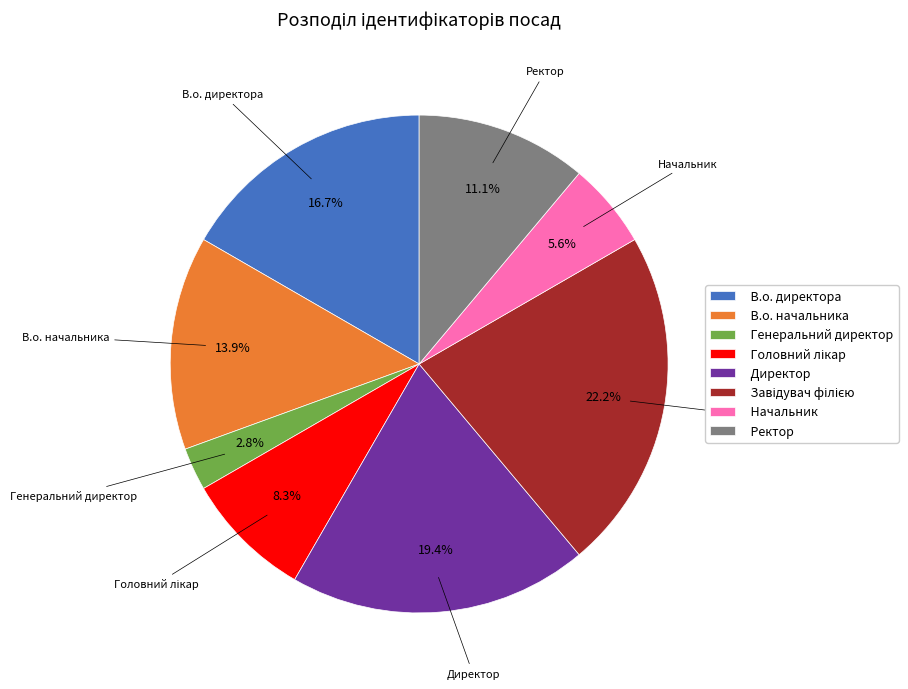

What is the smallest slice in the pie chart?

Генеральний директор